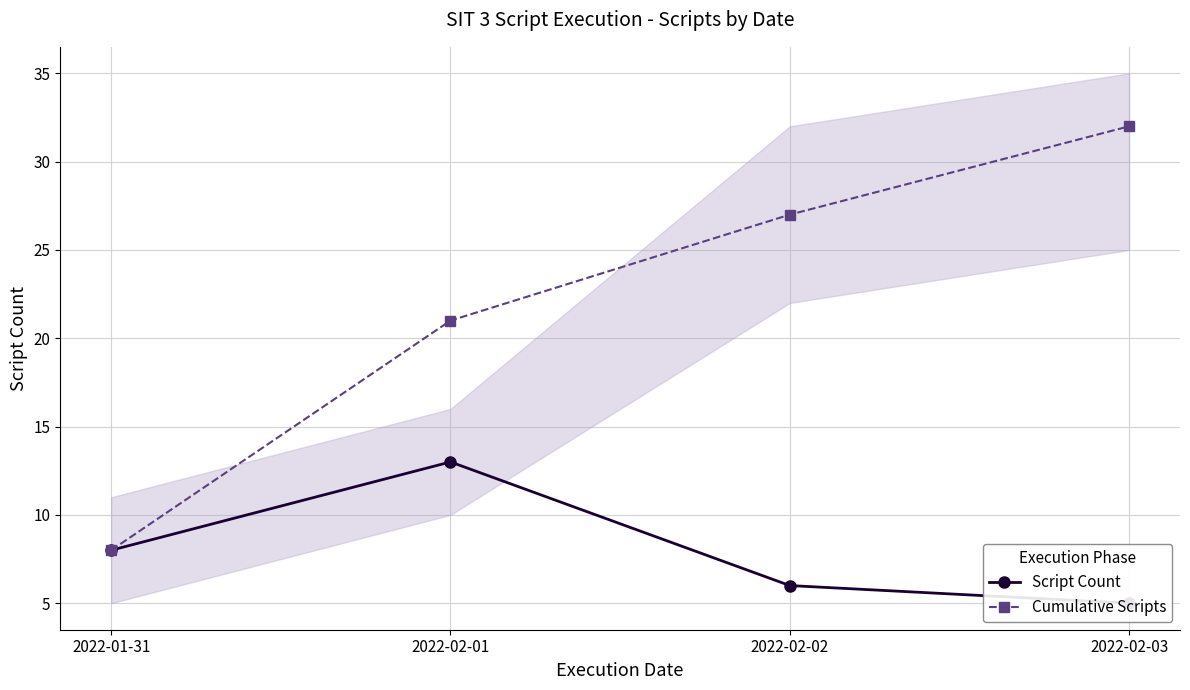

What is the value of the Script Count point at the 3rd from the left?

6